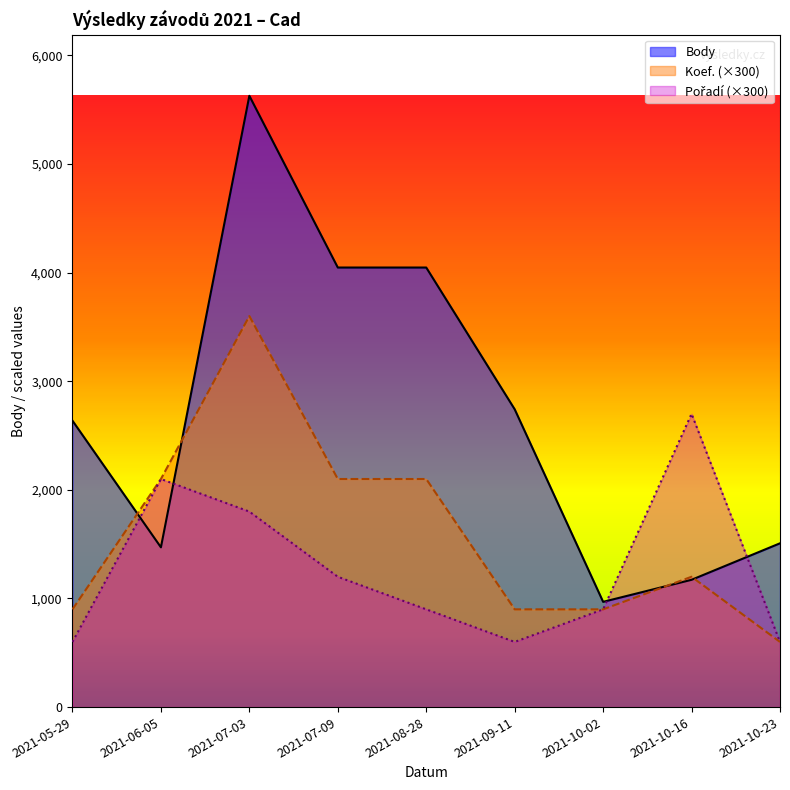

List the series in order of their peak value, highest first.

Body, Koef., Pořadí